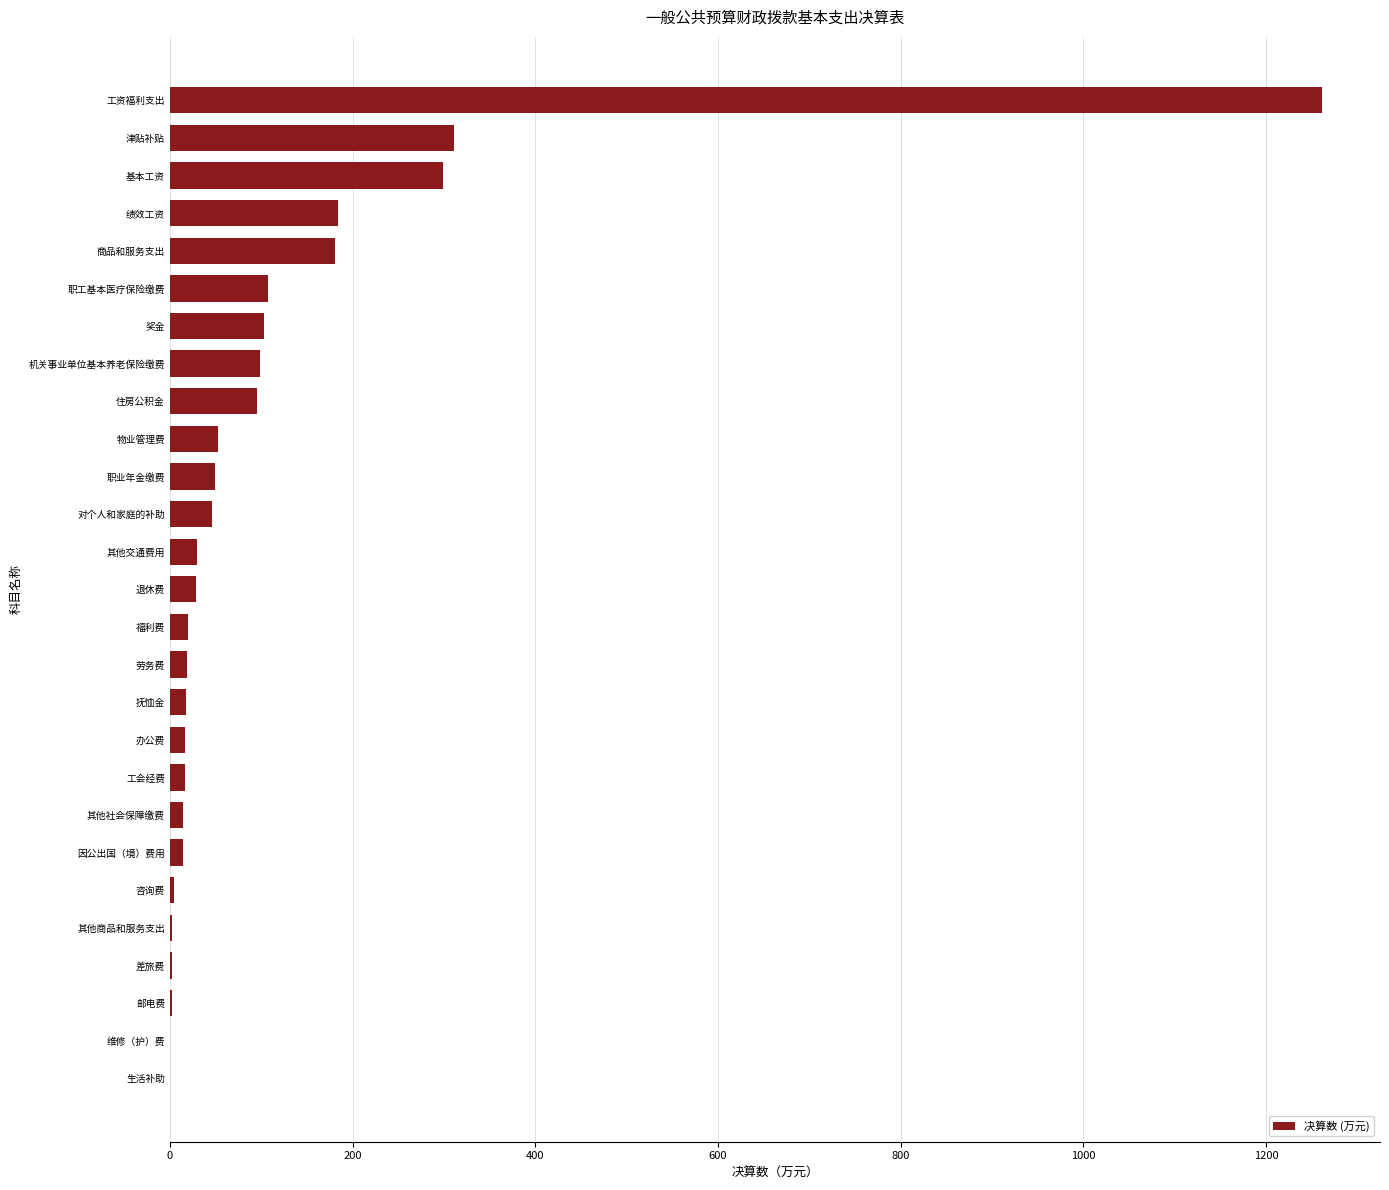

Which has a higher value, 职工基本医疗保险缴费 or 基本工资?

基本工资